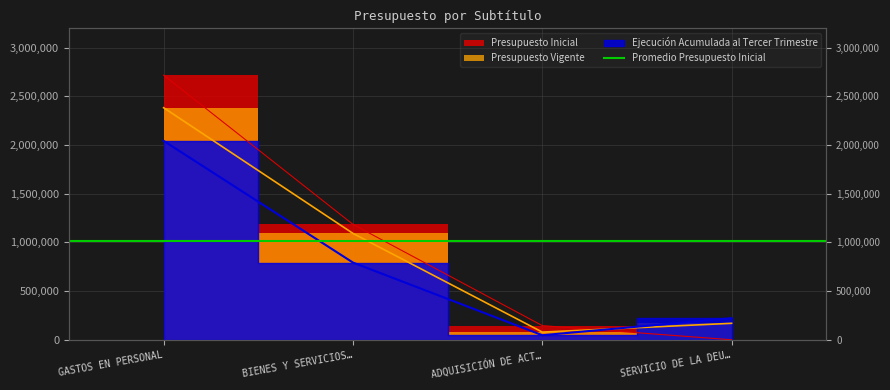

How many times do Presupuesto Vigente and Presupuesto Inicial cross each other?

1